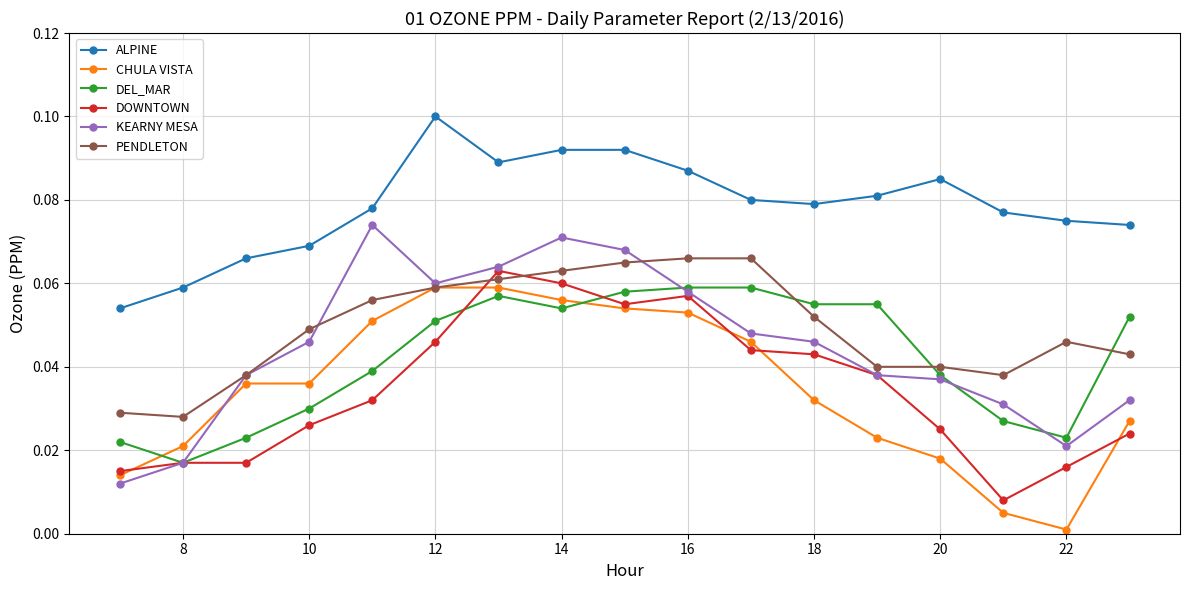

True or false: DEL_MAR and ALPINE cross at least once.

False